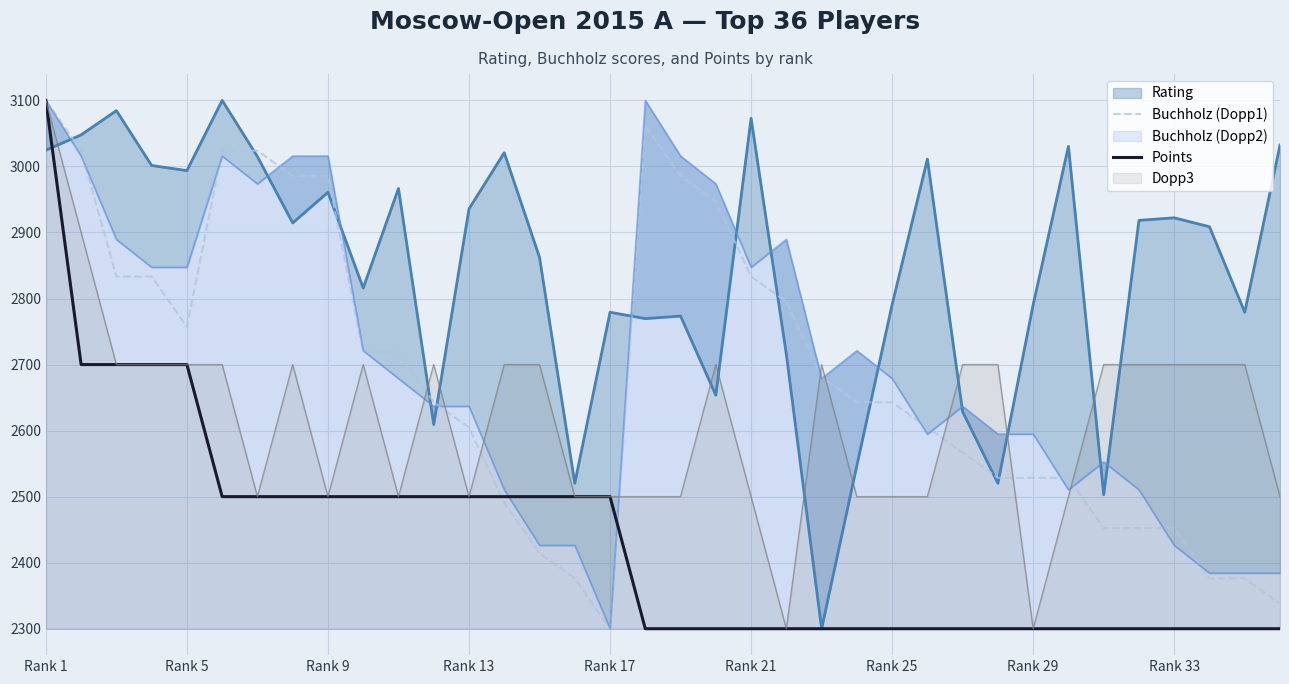

What is the lowest value of the Points series?

2300.0